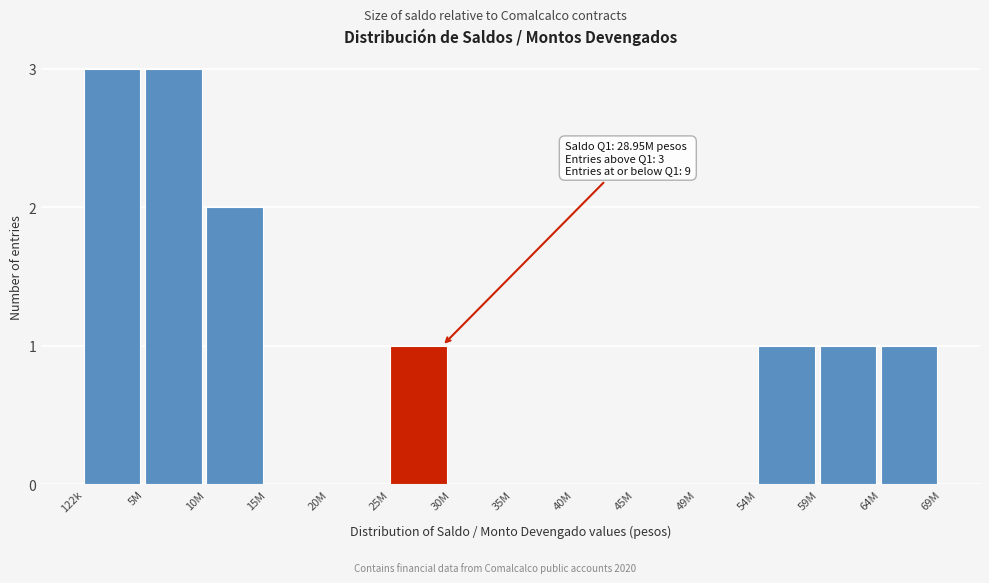

Reading left to right, extract all data points from this chart.

122k=3	5M=3	10M=2	15M=0	20M=0	25M=1	30M=0	35M=0	40M=0	45M=0	49M=0	54M=1	59M=1	64M=1